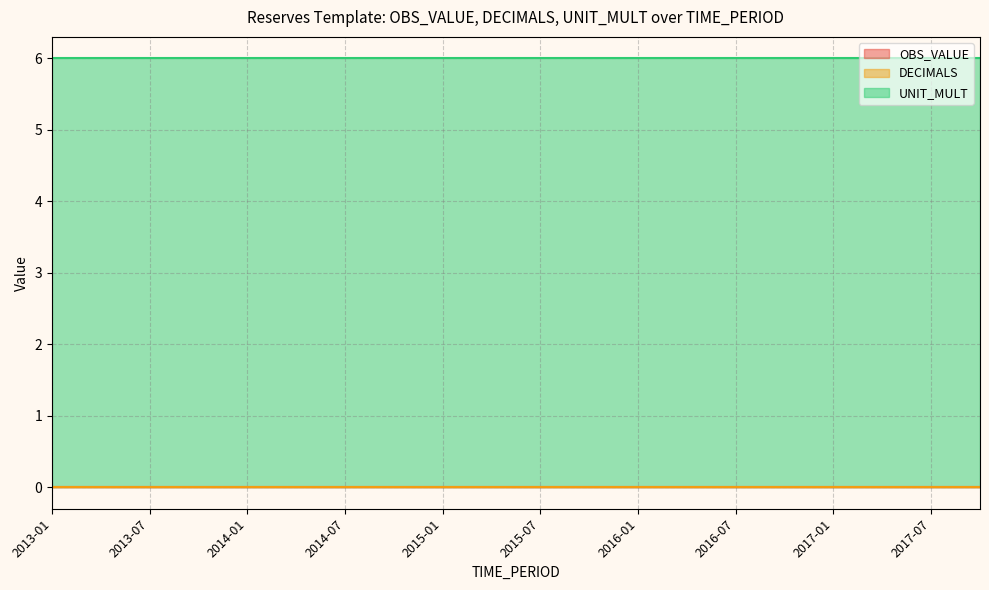

Rank the series at 2015-01 from highest to lowest value.

UNIT_MULT, OBS_VALUE, DECIMALS